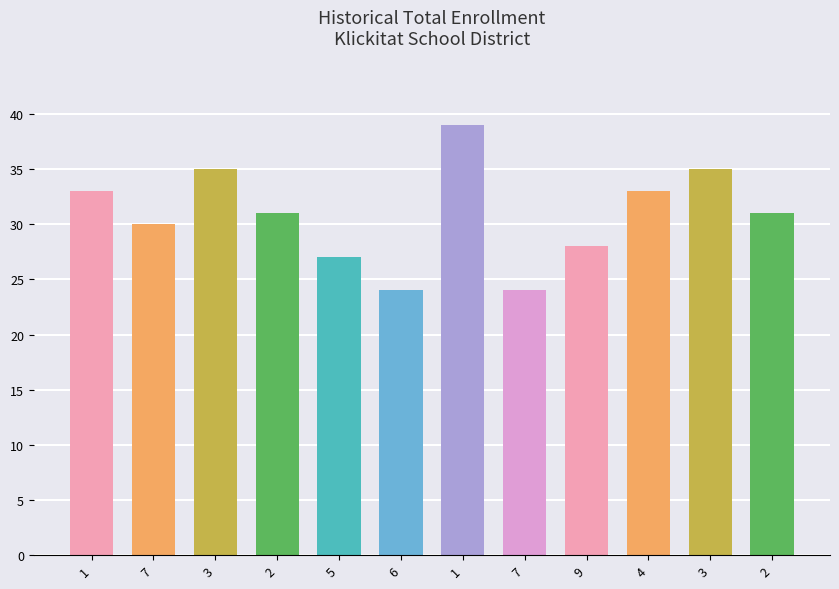

How many bars are there in total?

12